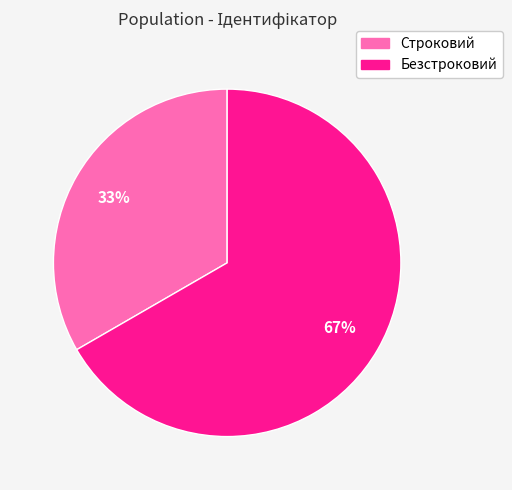

Count the number of slices in the pie.

2